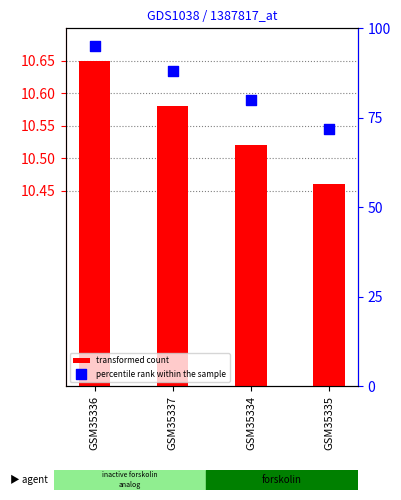

Which series has the largest Y range (max minus min)?

percentile rank within the sample